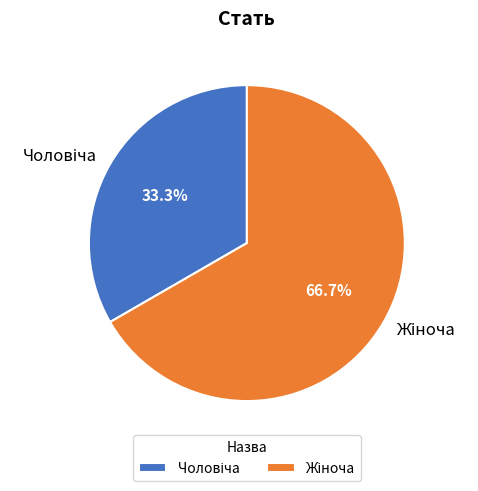

Does any single category account for the majority?

Yes